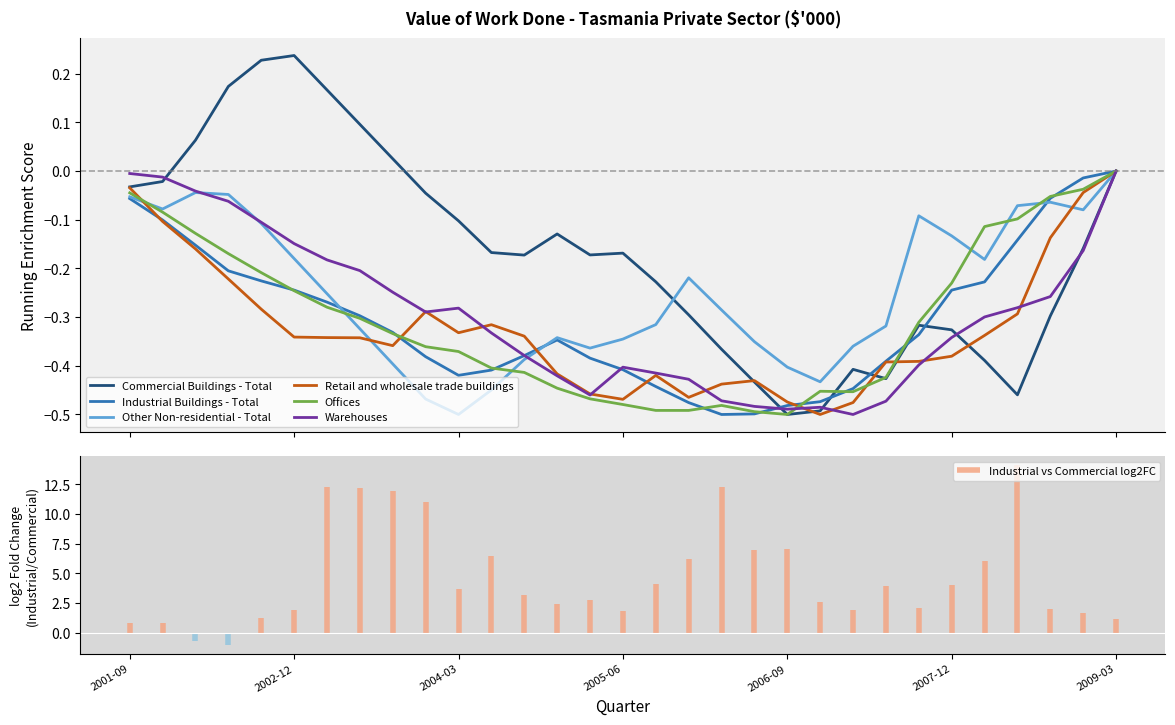

True or false: Other Non-residential - Total has more than 1 interior local peaks.

True